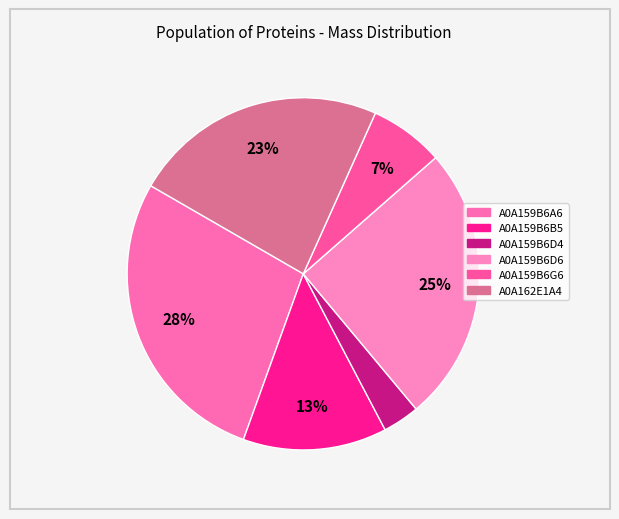

Count the number of slices in the pie.

6